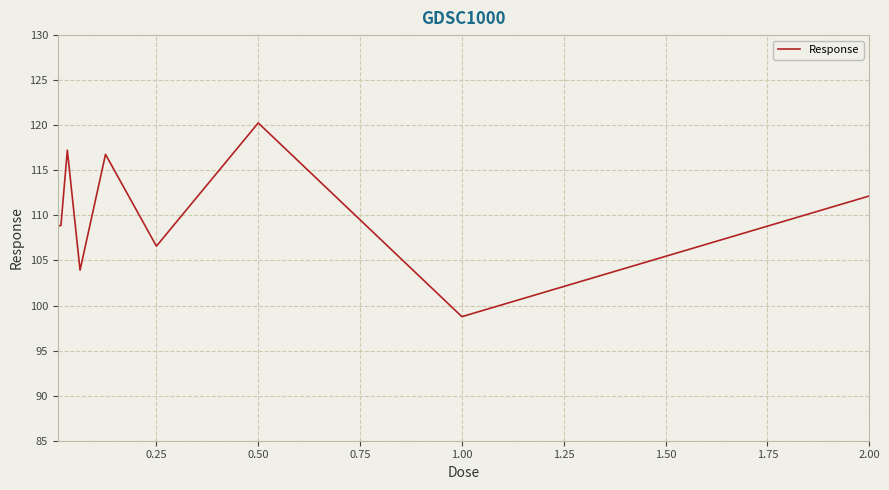

What is the smallest value displayed?

98.8